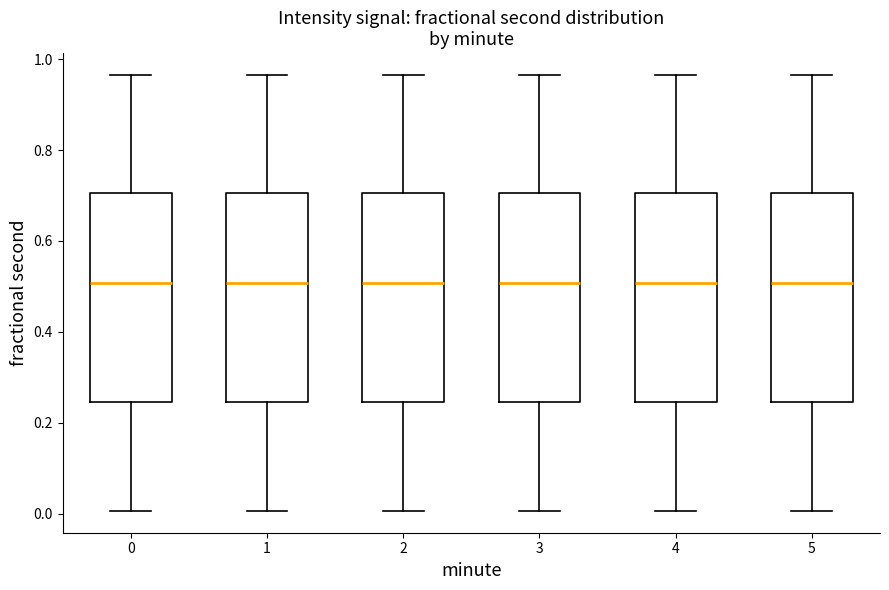

Where does the lower whisker of the box at x = 0 end on the y-axis? The values are not printed on the chart, so give them approximately, as read against the axis.

0.00